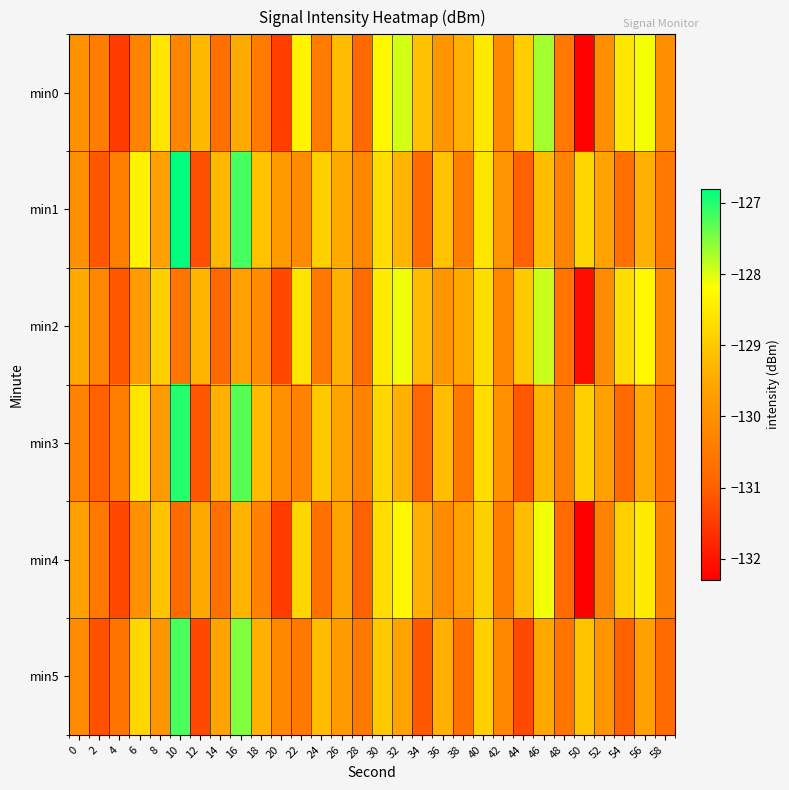

At how many categories does at least one series exceed -131?

30